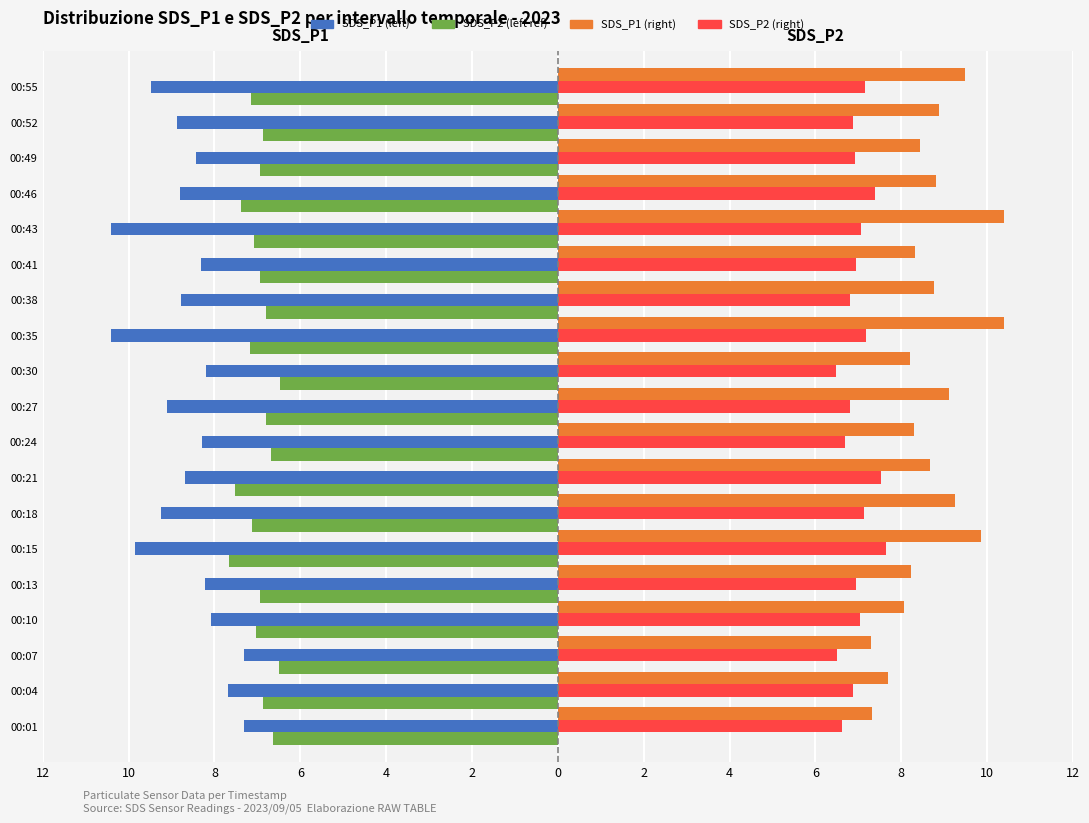

Are the bars horizontal?

Yes